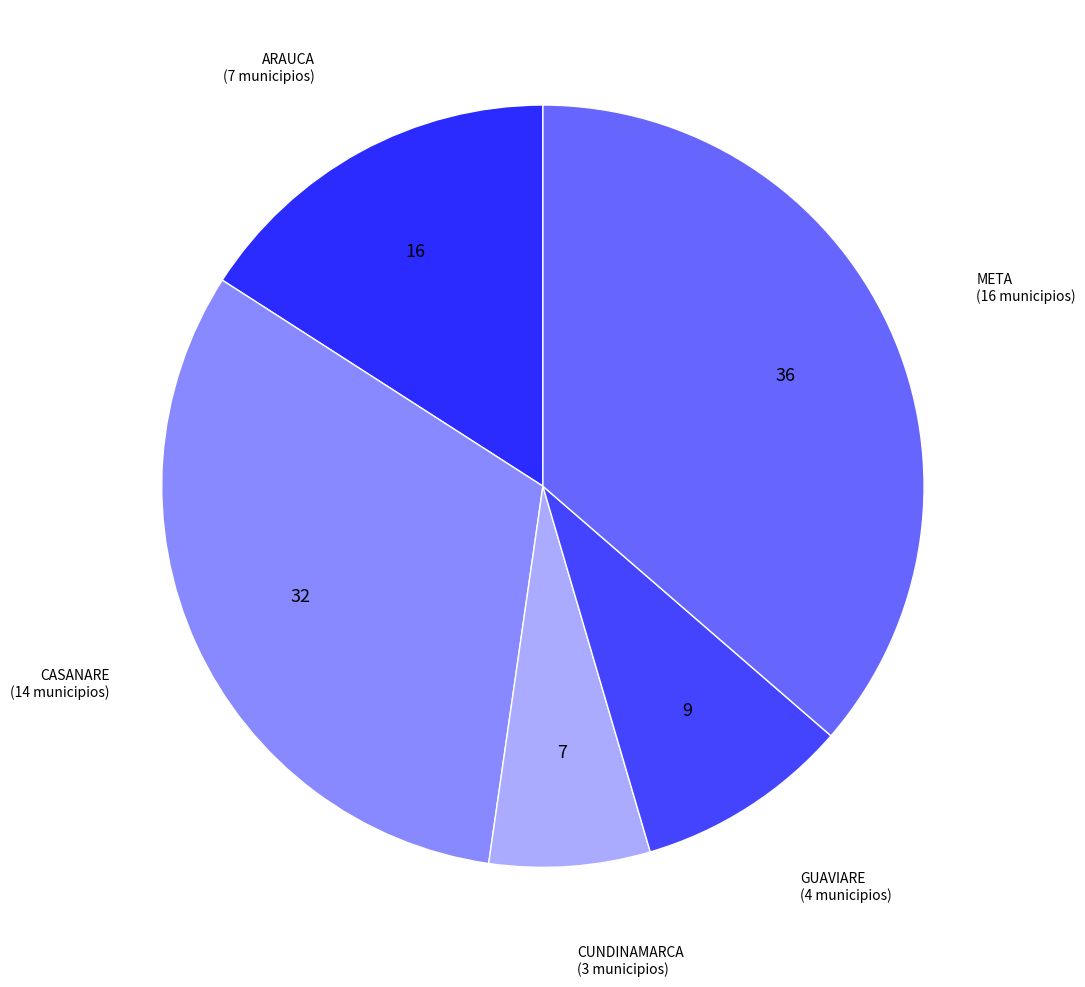

What is the largest slice in the pie chart?

META